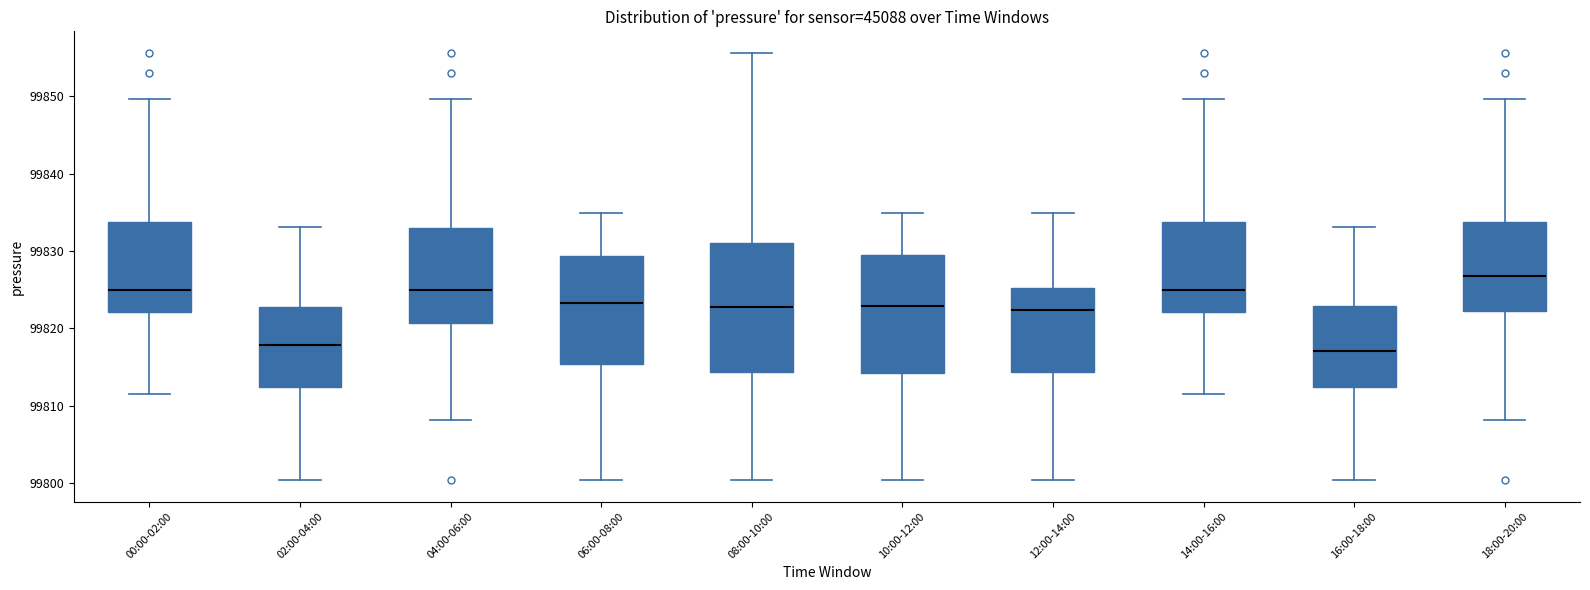

Reading left to right, transcribe this box plot: for each box, give where its median line is, the range the box spans, and where its two whiskers end, as read against the y-axis. The values are not printed on the chart, so give them approximately, as read against the axis.

00:00-02:00: median 99825, box 99822 to 99834, whiskers 99811 to 99850
02:00-04:00: median 99818, box 99812 to 99823, whiskers 99800 to 99833
04:00-06:00: median 99825, box 99821 to 99833, whiskers 99808 to 99850
06:00-08:00: median 99823, box 99815 to 99829, whiskers 99800 to 99835
08:00-10:00: median 99823, box 99814 to 99831, whiskers 99800 to 99856
10:00-12:00: median 99823, box 99814 to 99829, whiskers 99800 to 99835
12:00-14:00: median 99822, box 99814 to 99825, whiskers 99800 to 99835
14:00-16:00: median 99825, box 99822 to 99834, whiskers 99811 to 99850
16:00-18:00: median 99817, box 99812 to 99823, whiskers 99800 to 99833
18:00-20:00: median 99827, box 99822 to 99834, whiskers 99808 to 99850